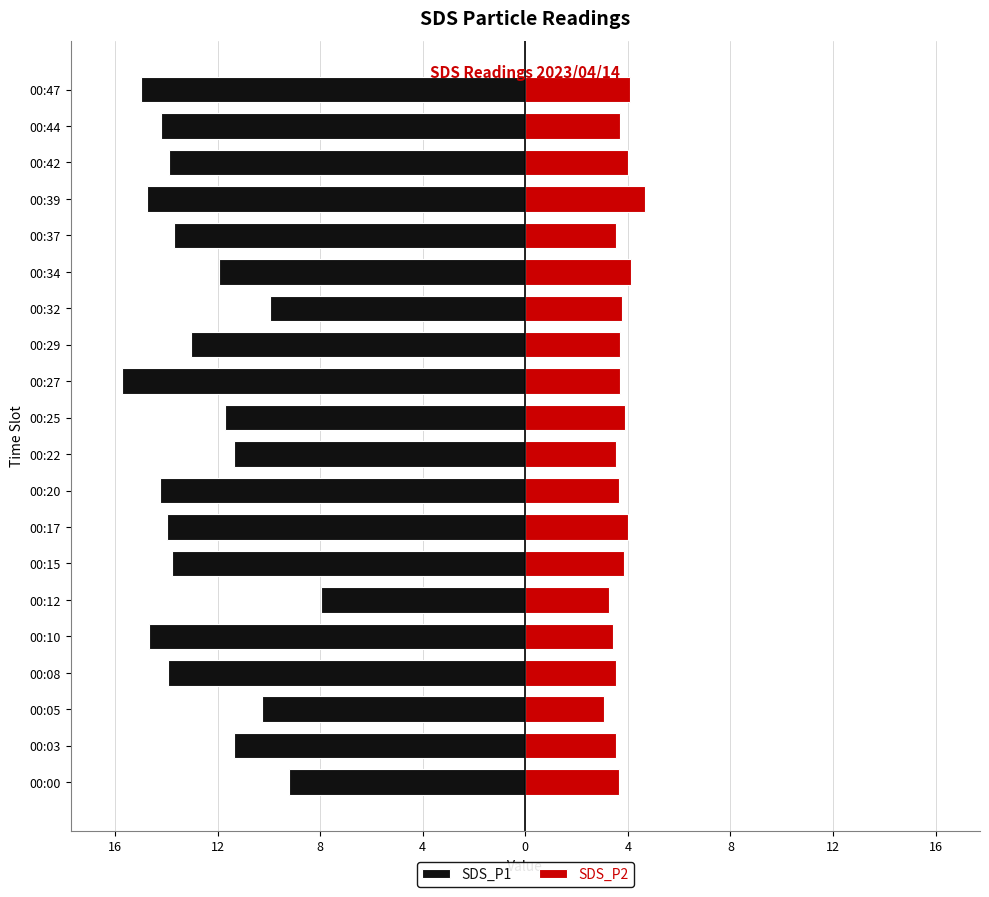

How many bars are there in each group?

2